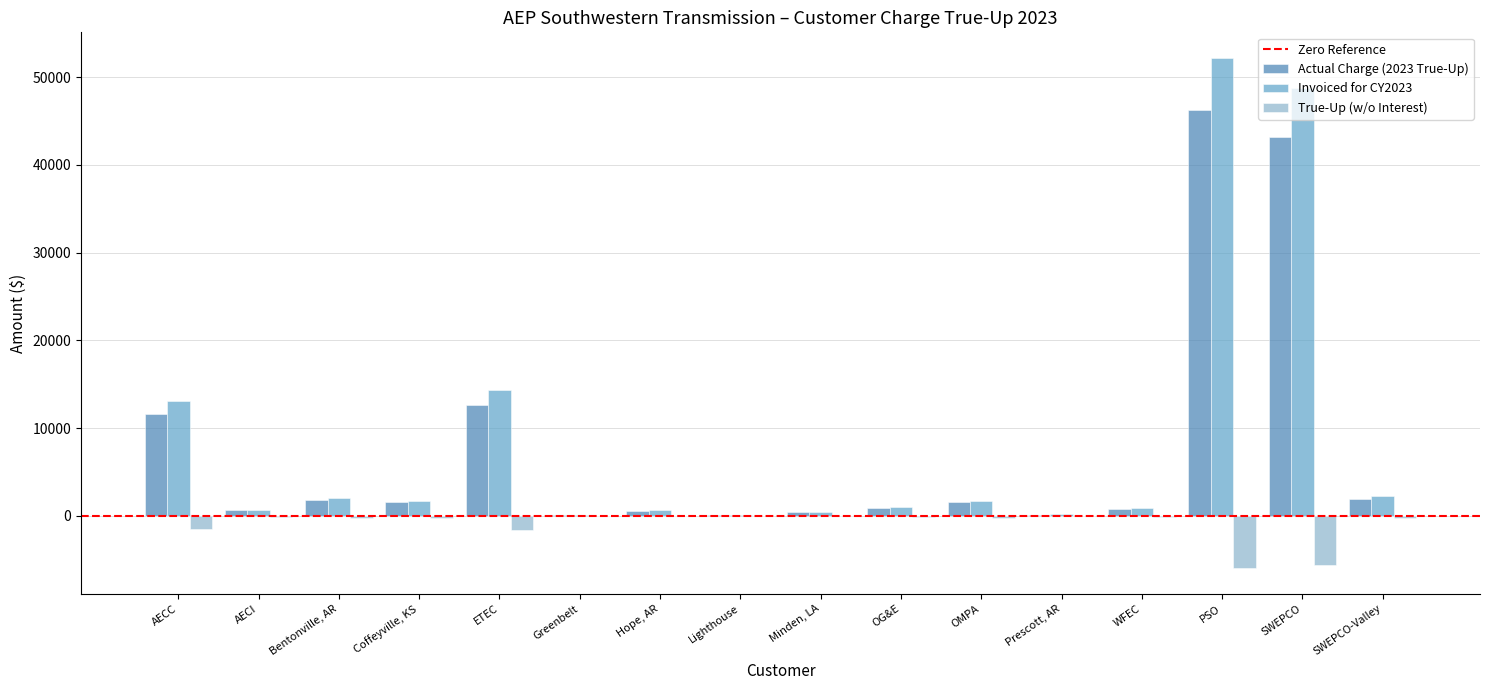

What is the spread (max minus min) of values at Bentonville, AR?

2318.4